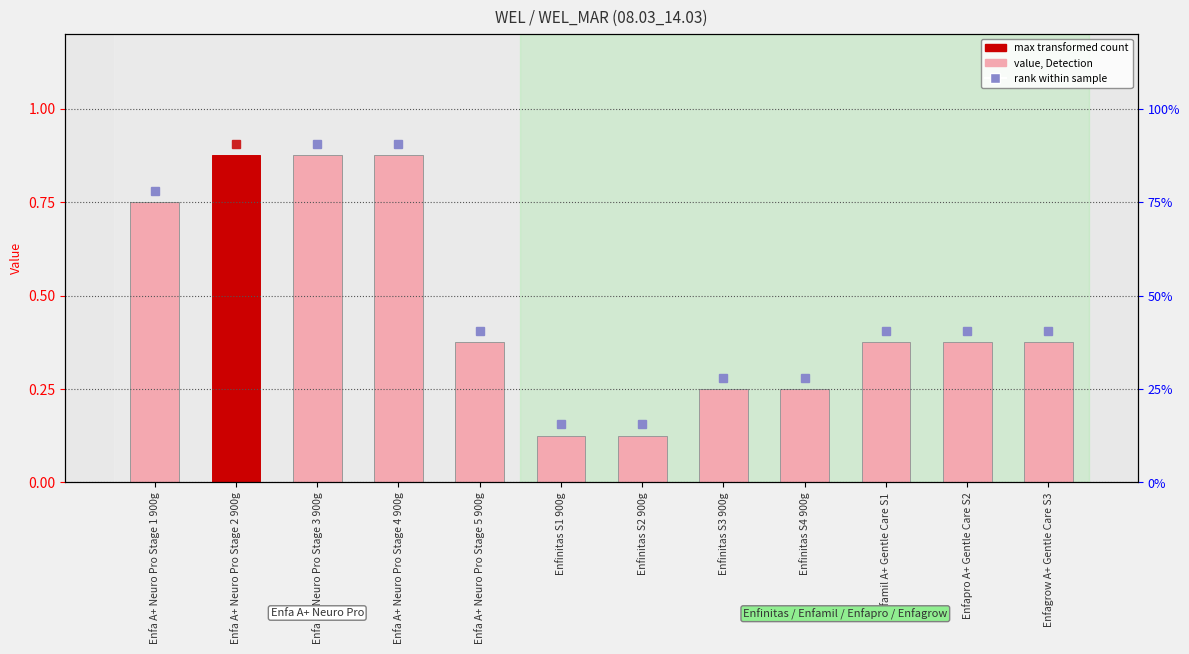

List the labels in order of value, largest first.

Enfa A+ Neuro Pro Stage 2 900g, Enfa A+ Neuro Pro Stage 3 900g, Enfa A+ Neuro Pro Stage 4 900g, Enfa A+ Neuro Pro Stage 1 900g, Enfa A+ Neuro Pro Stage 5 900g, Enfamil A+ Gentle Care S1, Enfapro A+ Gentle Care S2, Enfagrow A+ Gentle Care S3, Enfinitas S3 900g, Enfinitas S4 900g, Enfinitas S1 900g, Enfinitas S2 900g